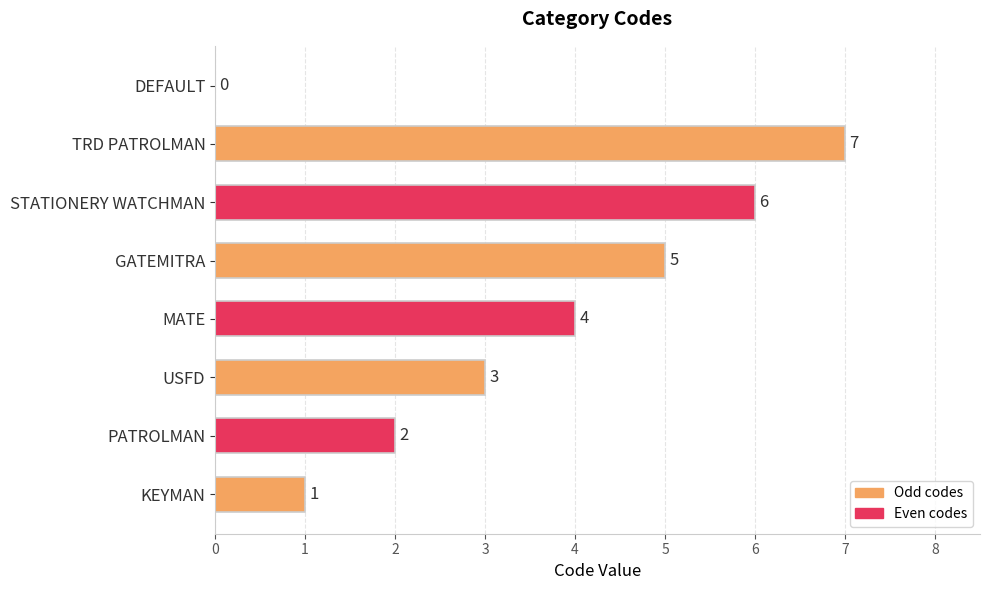

What is the change in value from PATROLMAN to GATEMITRA?

+3